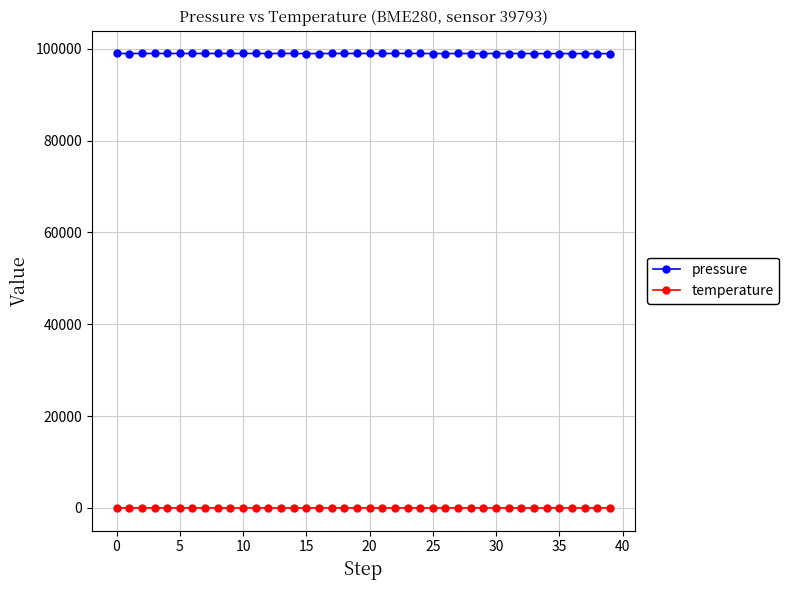

What is the maximum value shown in the chart?

98954.5